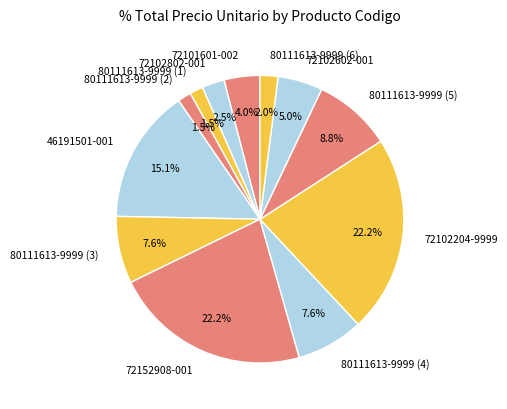

Does 80111613-9999 (3) represent more than half of the total?

No